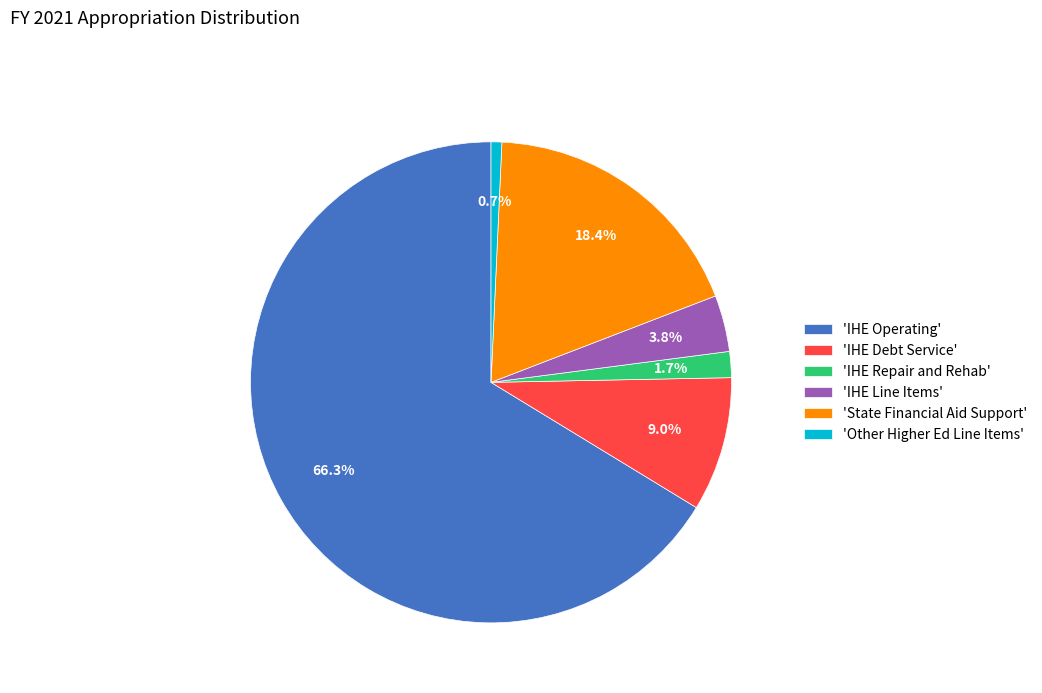

Count the number of slices in the pie.

6